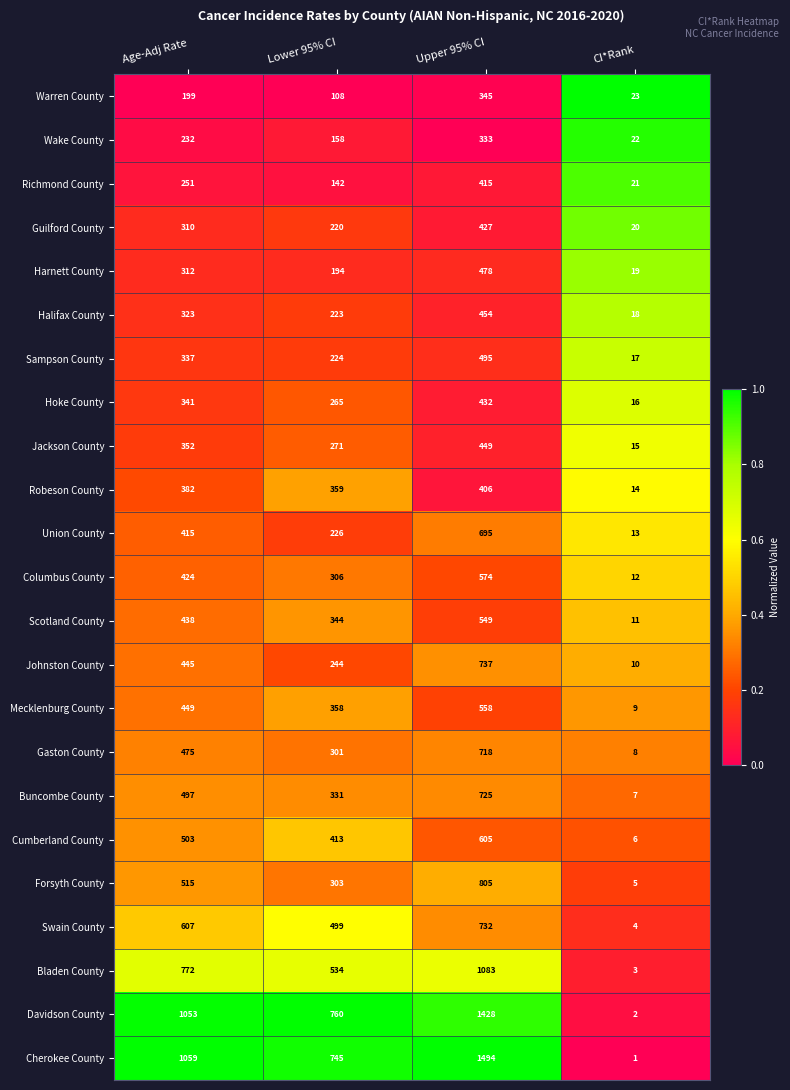

Which category has the lowest value across all series?

CI*Rank